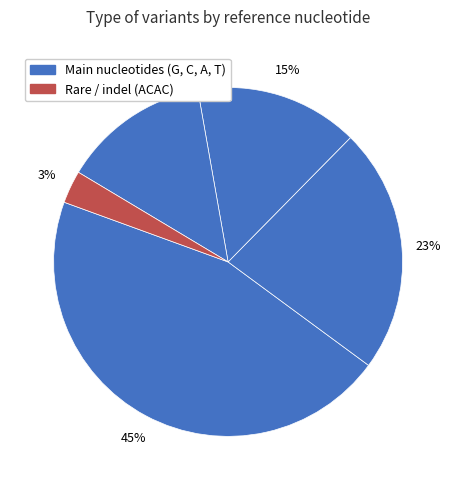

How many slices are in this pie chart?

5